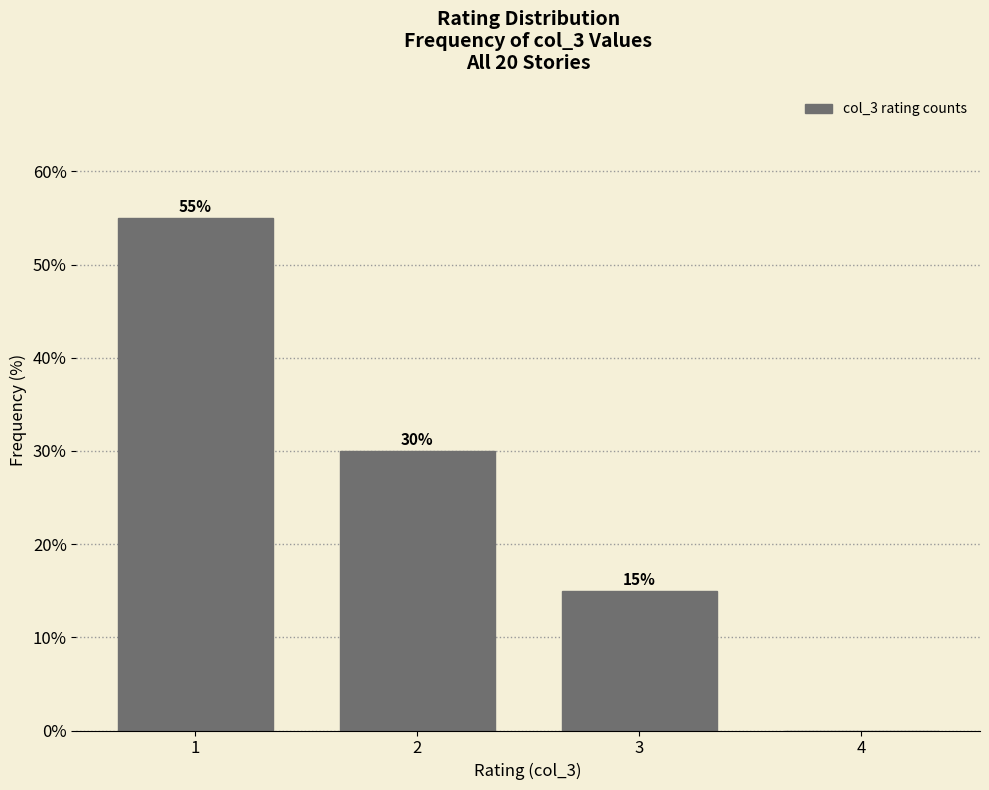

Reading right to left, extract all data points from this chart.

4=0.0	3=15.0	2=30.0	1=55.0